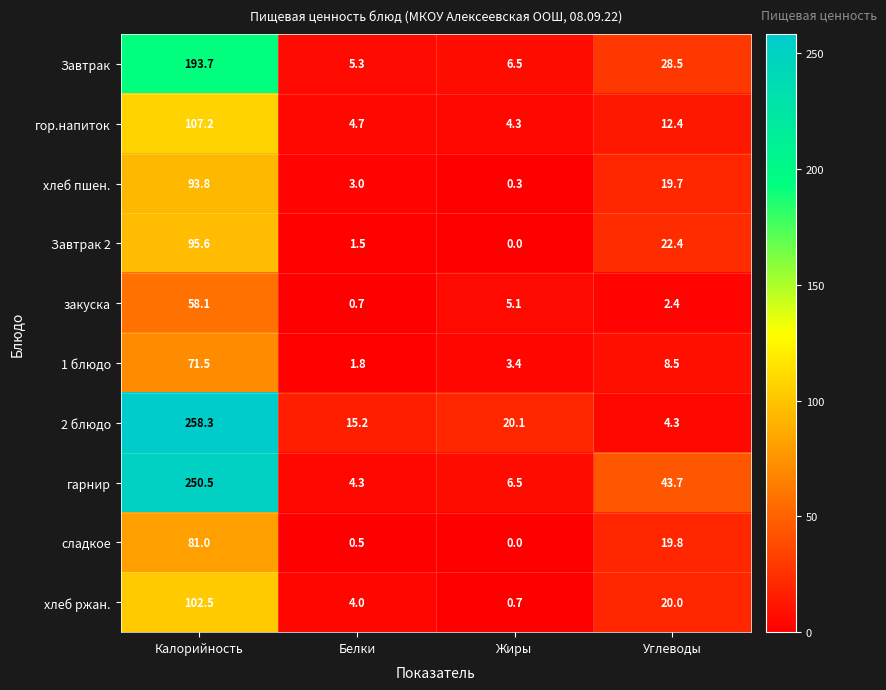

Is it true that хлеб пшен. equals 130.9 at Калорийность?

False